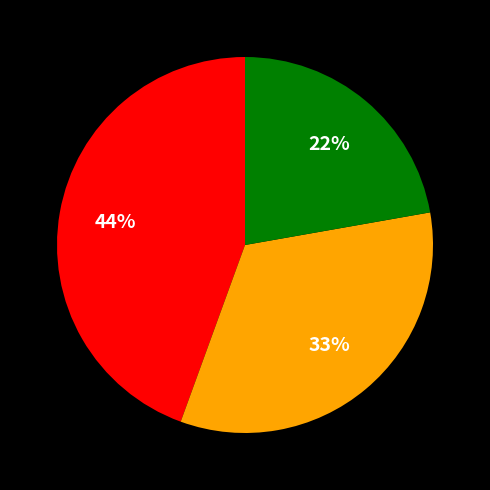

To the nearest percent, what is the average slice percentage?

33%